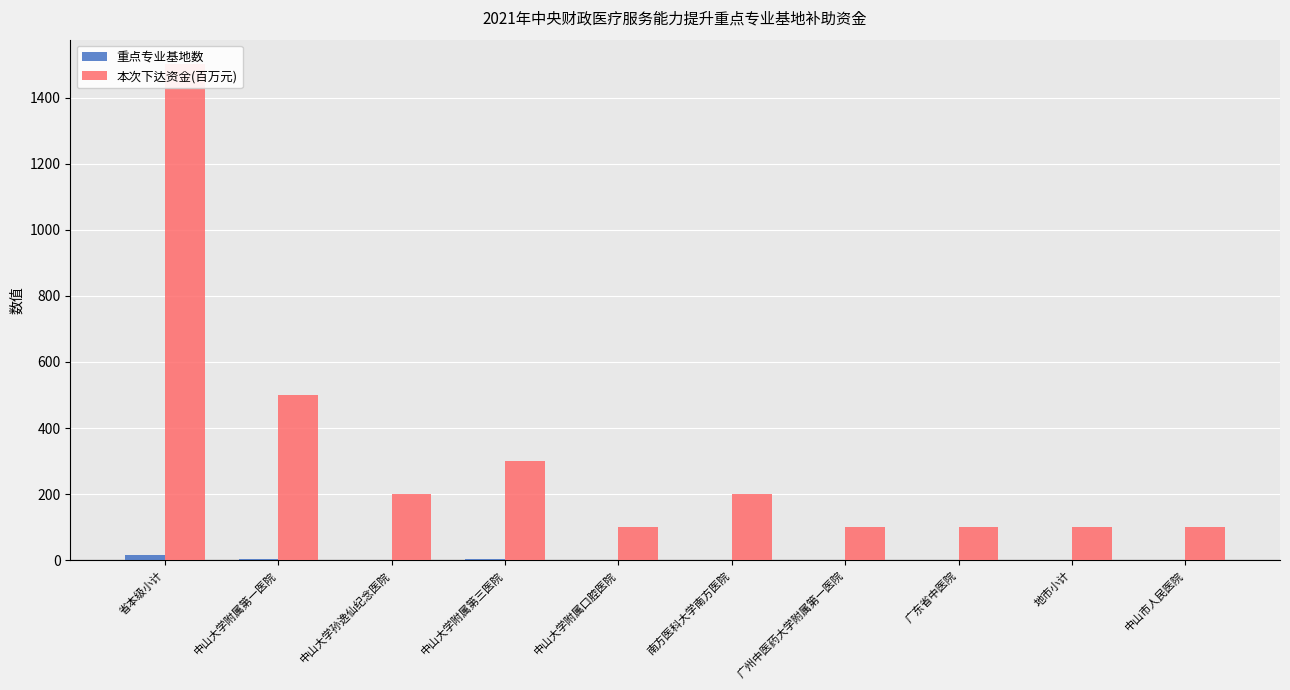

At how many categories does at least one series exceed 894?

1